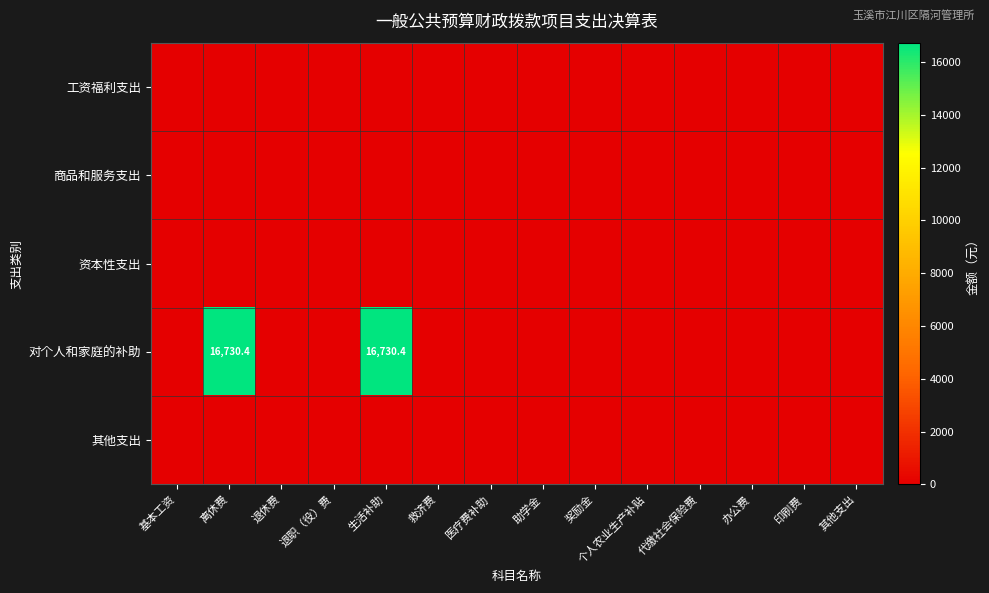

Which series has the largest range (max minus min)?

对个人和家庭的补助